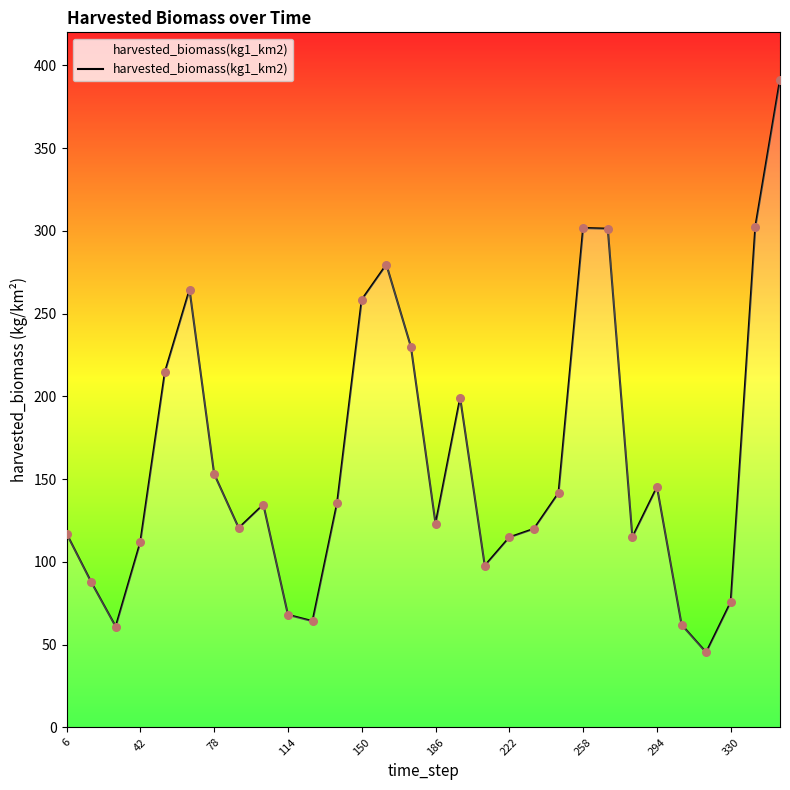

What is the maximum value shown in the chart?

391.3